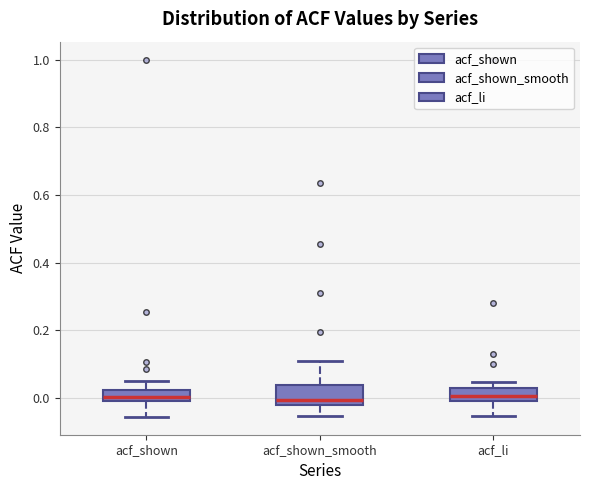

Reading left to right, transcribe this box plot: for each box, give where its median line is, the range the box spans, and where its two whiskers end, as read against the y-axis. The values are not printed on the chart, so give them approximately, as read against the axis.

acf_shown: median 0.00 (just above the box's lower edge), box 0.00 to 0.02, whiskers -0.06 to 0.06
acf_shown_smooth: median 0.00, box -0.02 to 0.04, whiskers -0.06 to 0.12
acf_li: median 0.00 (inside the box), box 0.00 to 0.02, whiskers -0.06 to 0.04